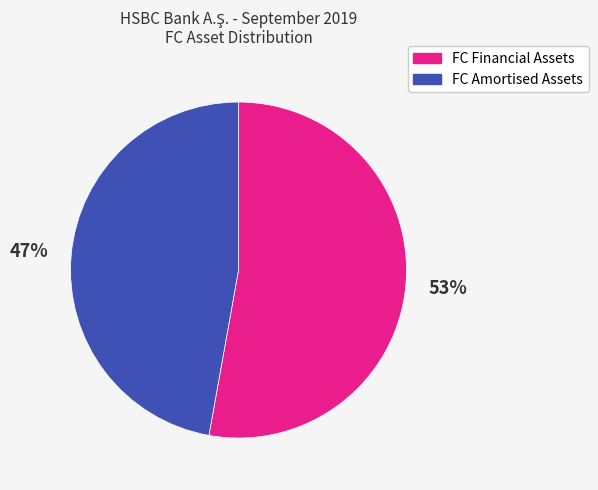

Is there any slice that represents more than half of the pie?

Yes